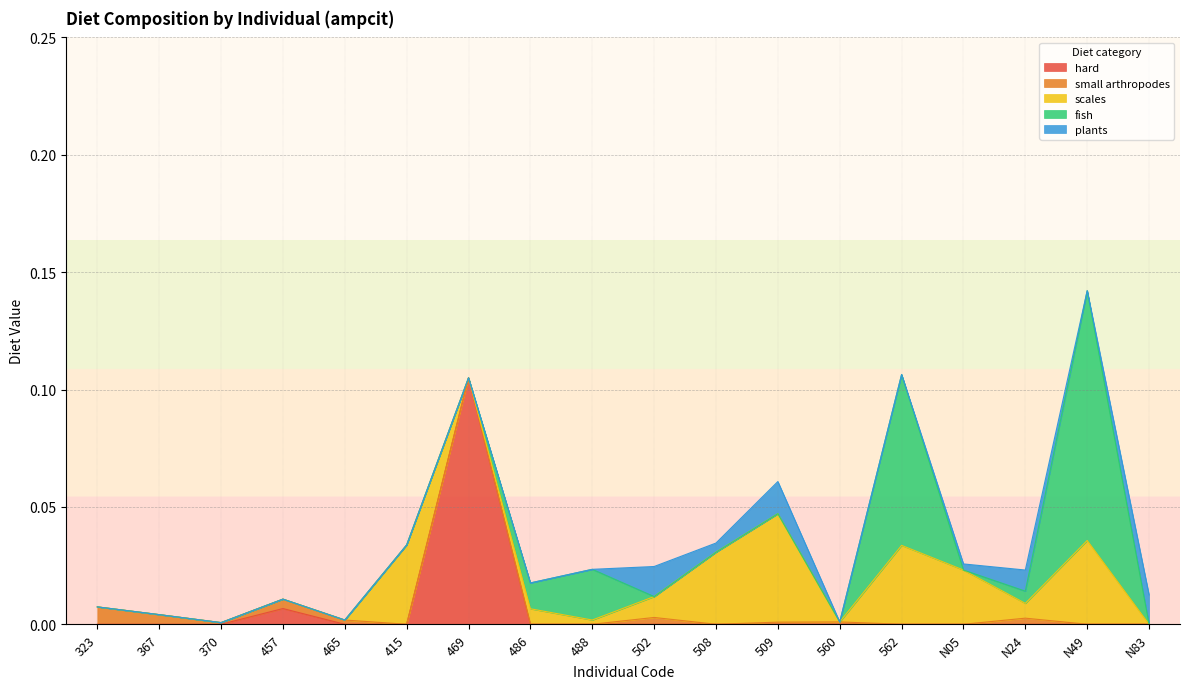

True or false: hard has a value of 0.1 at 488.

False